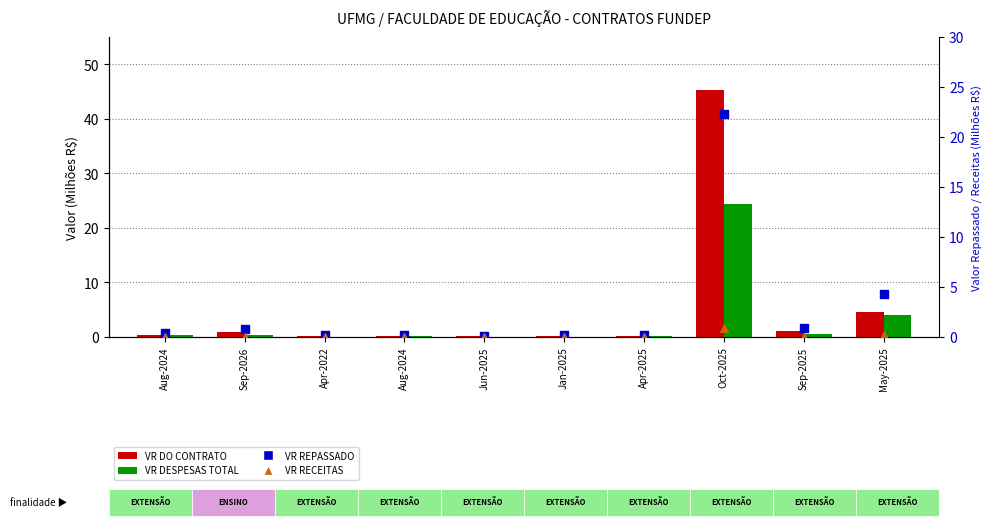

At how many categories does at least one series exceed 37?

1